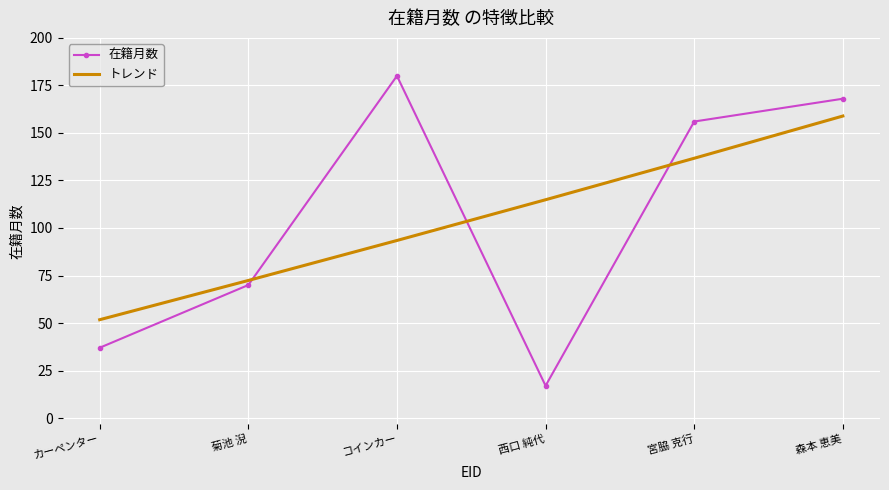

Which series ends up on top after the final intersection of トレンド and 在籍月数?

在籍月数